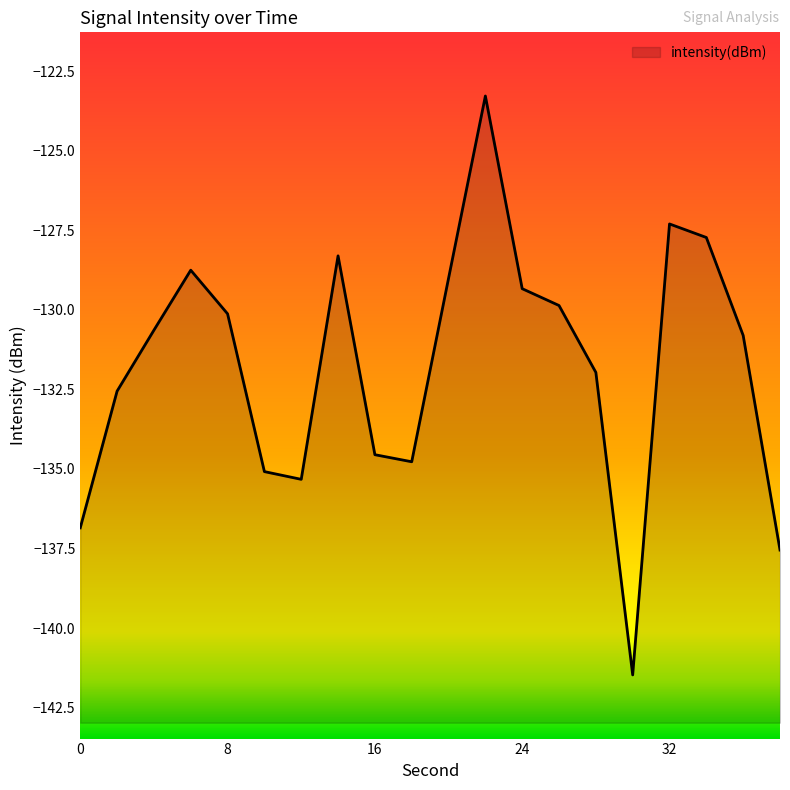

How many values are below -130?

12